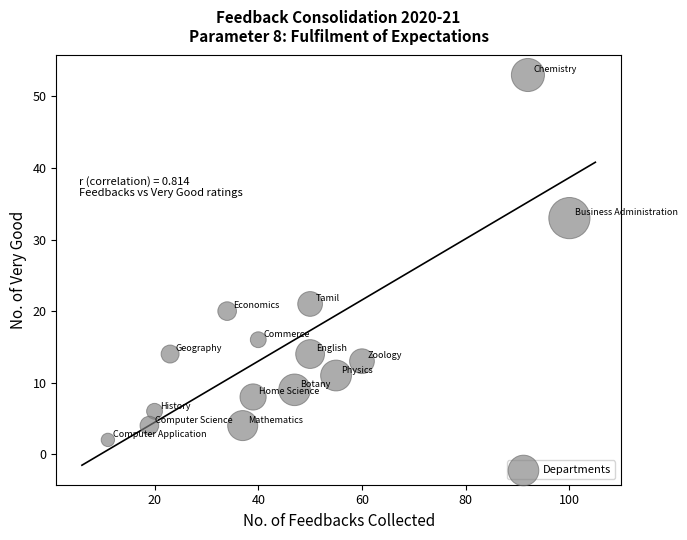

What is the range of X values (max minus min)?

89